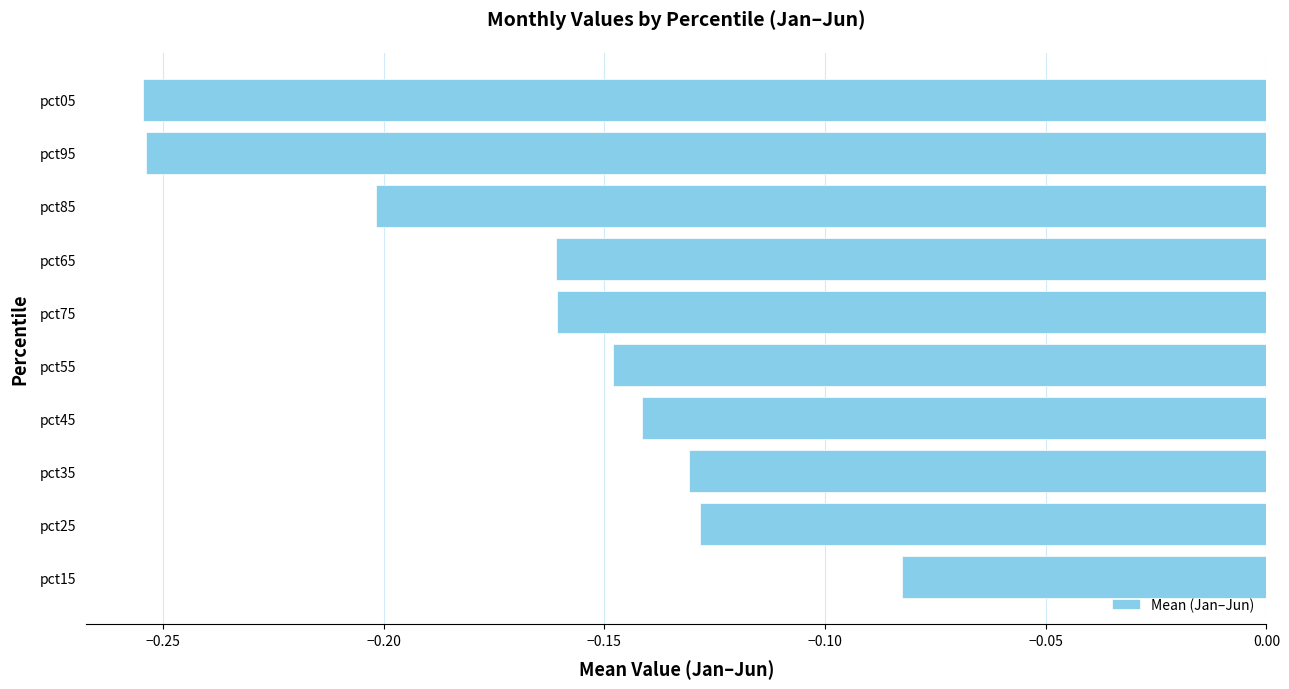

The value at pct25 is -0.0. True or false?

False